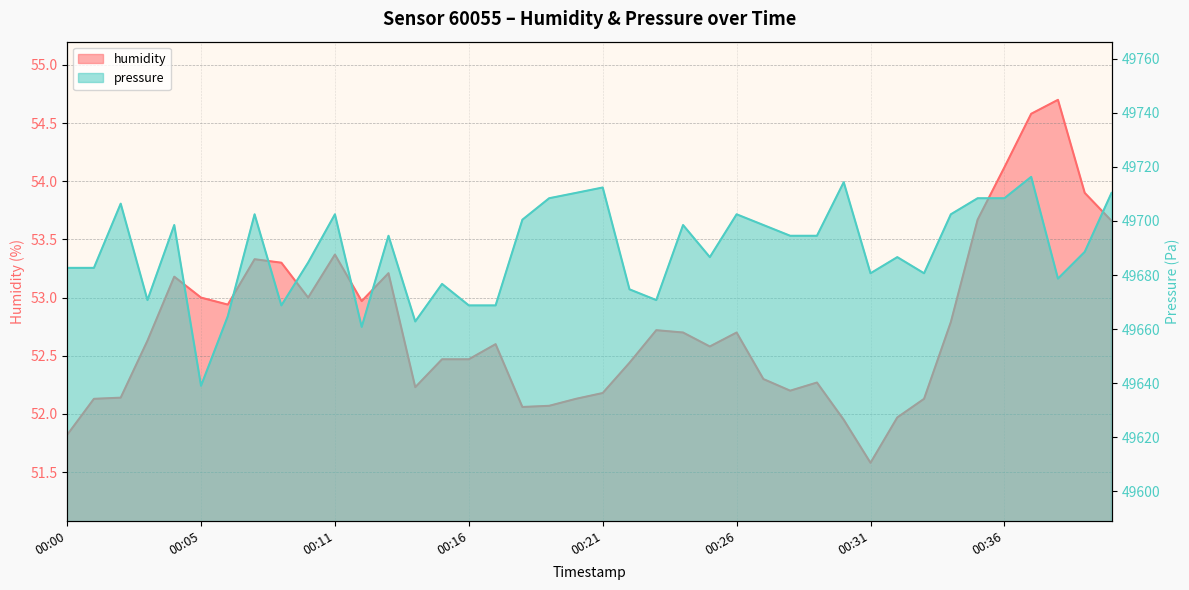

Is it true that pressure equals 49686.6 at 00:32?

True